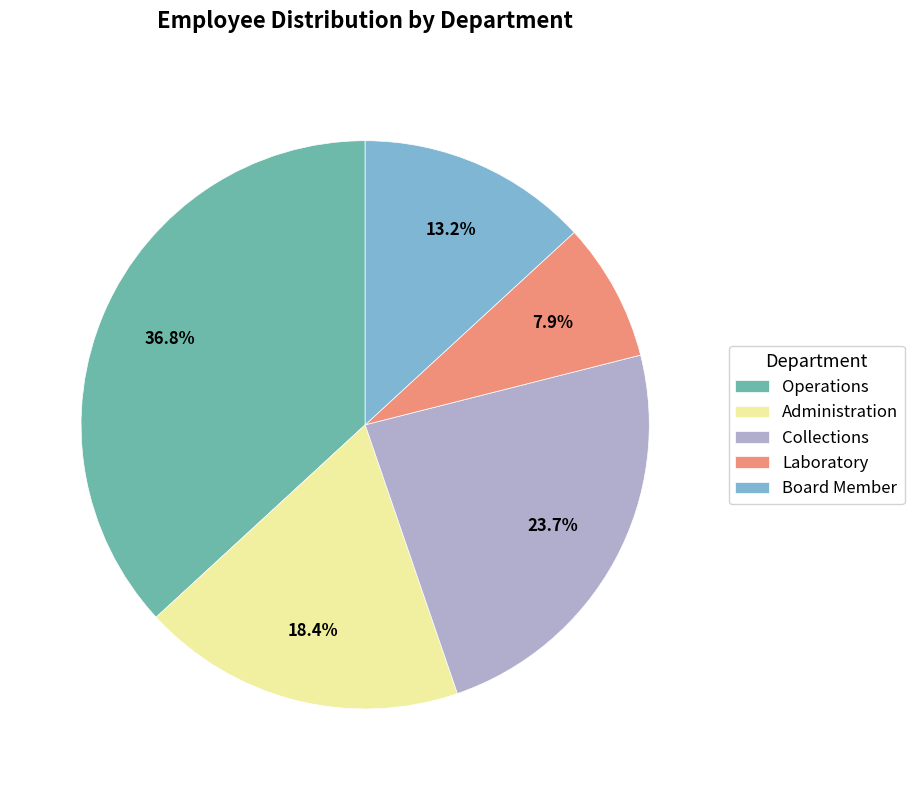

Does Operations represent more than half of the total?

No